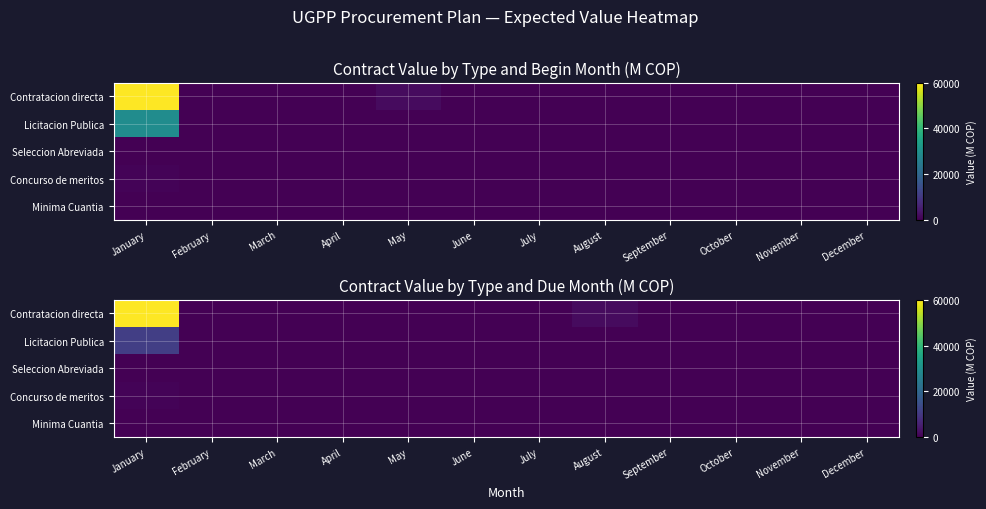

Is the value of Contratacion directa at July greater than the value of Minima Cuantia at January?

No